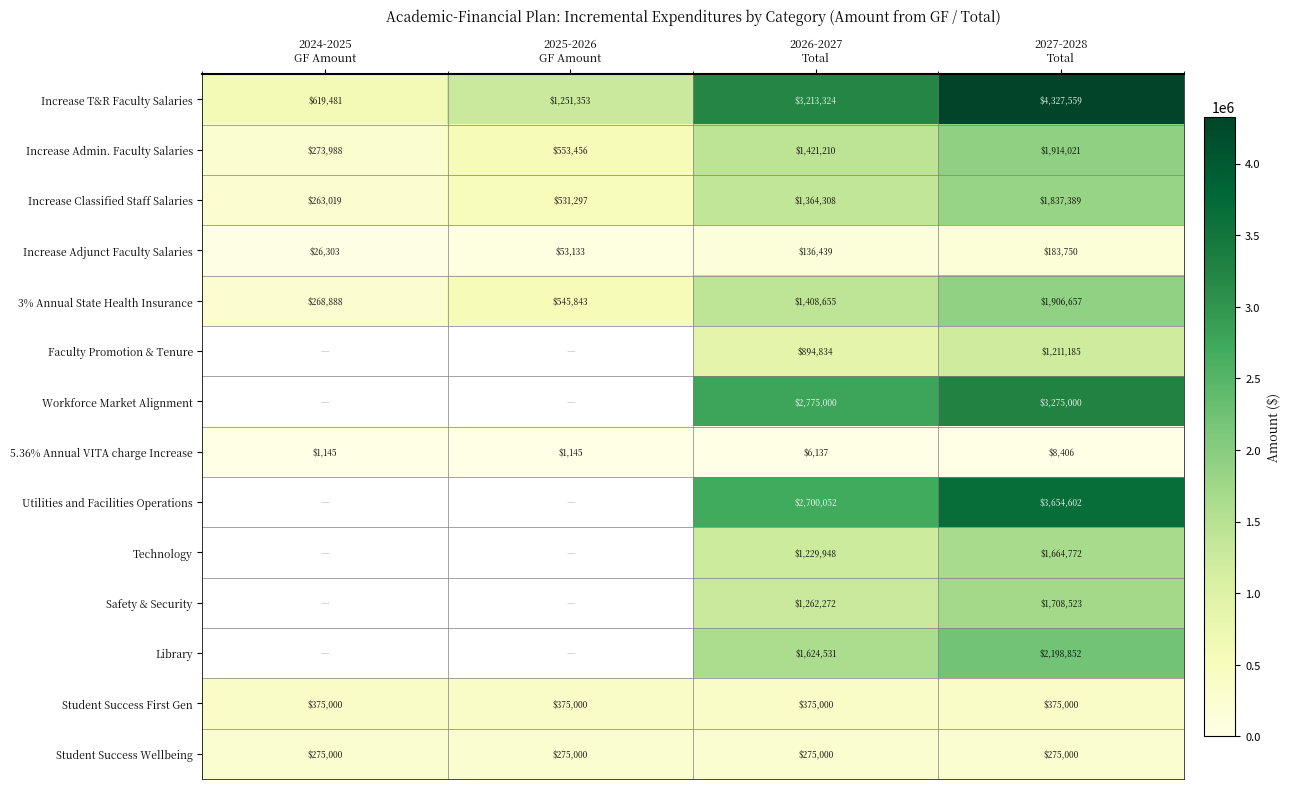

Count the Increase T&R Faculty Salaries values in the range 1251353 to 4327559.

3